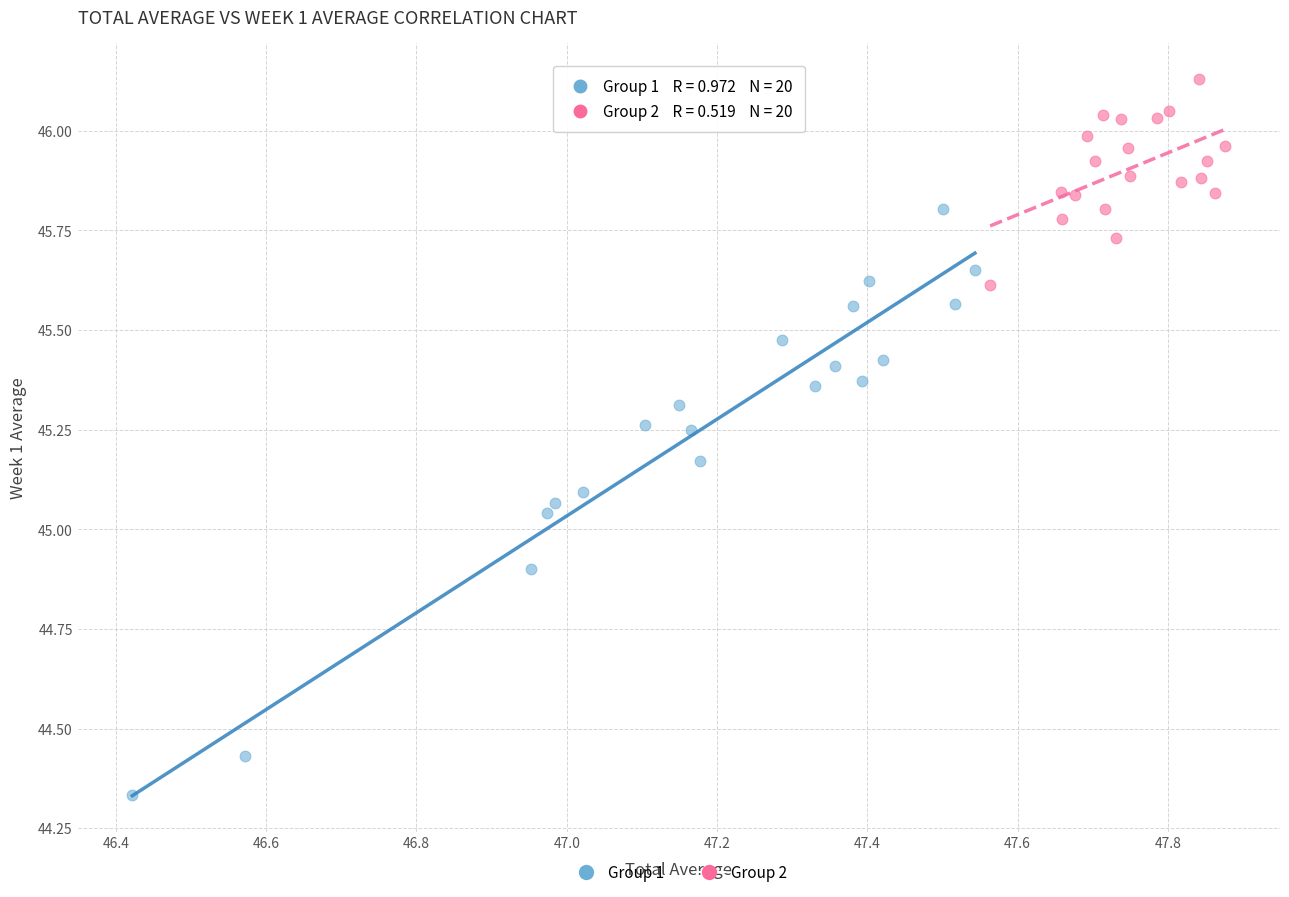

Which series has the largest Y range (max minus min)?

Group 1